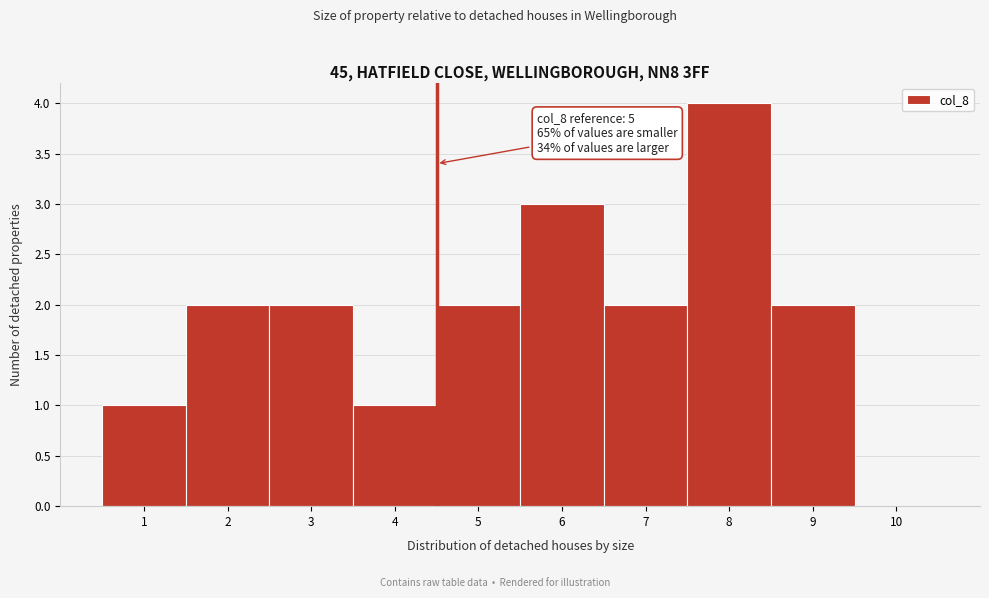

Reading left to right, what are all the values shown in this chart?

1=1	2=2	3=2	4=1	5=2	6=3	7=2	8=4	9=2	10=0